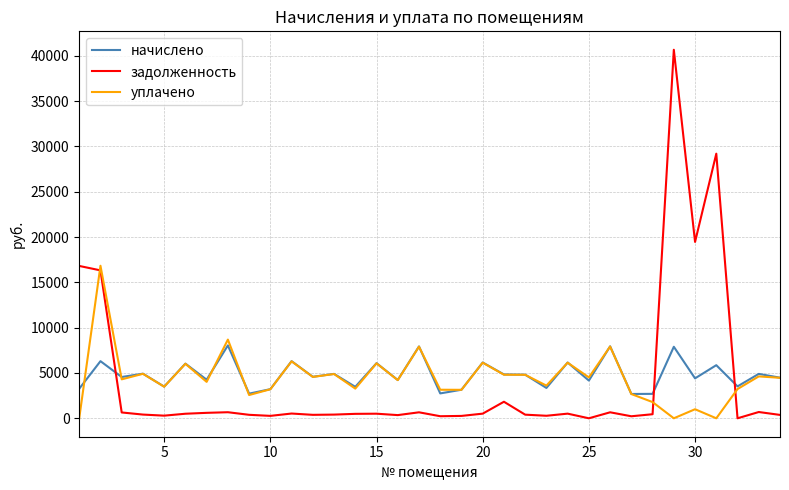

How many times do задолженность and уплачено cross each other?

3